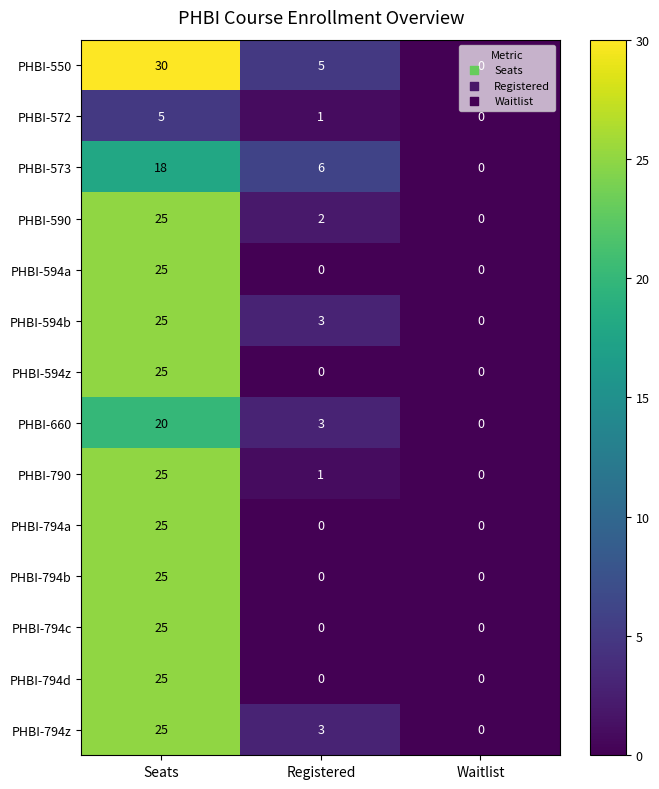

What is the greatest value displayed?

30